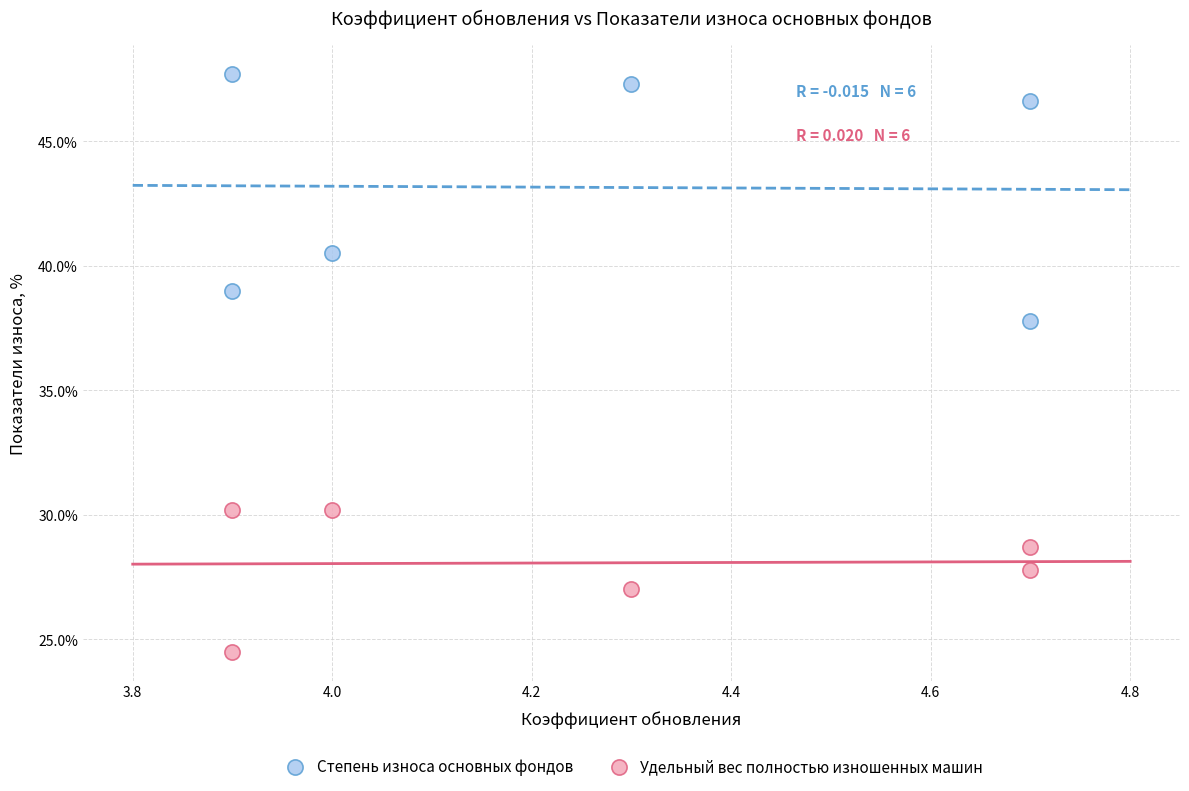

Across all data points, what is the average X value?

4.2